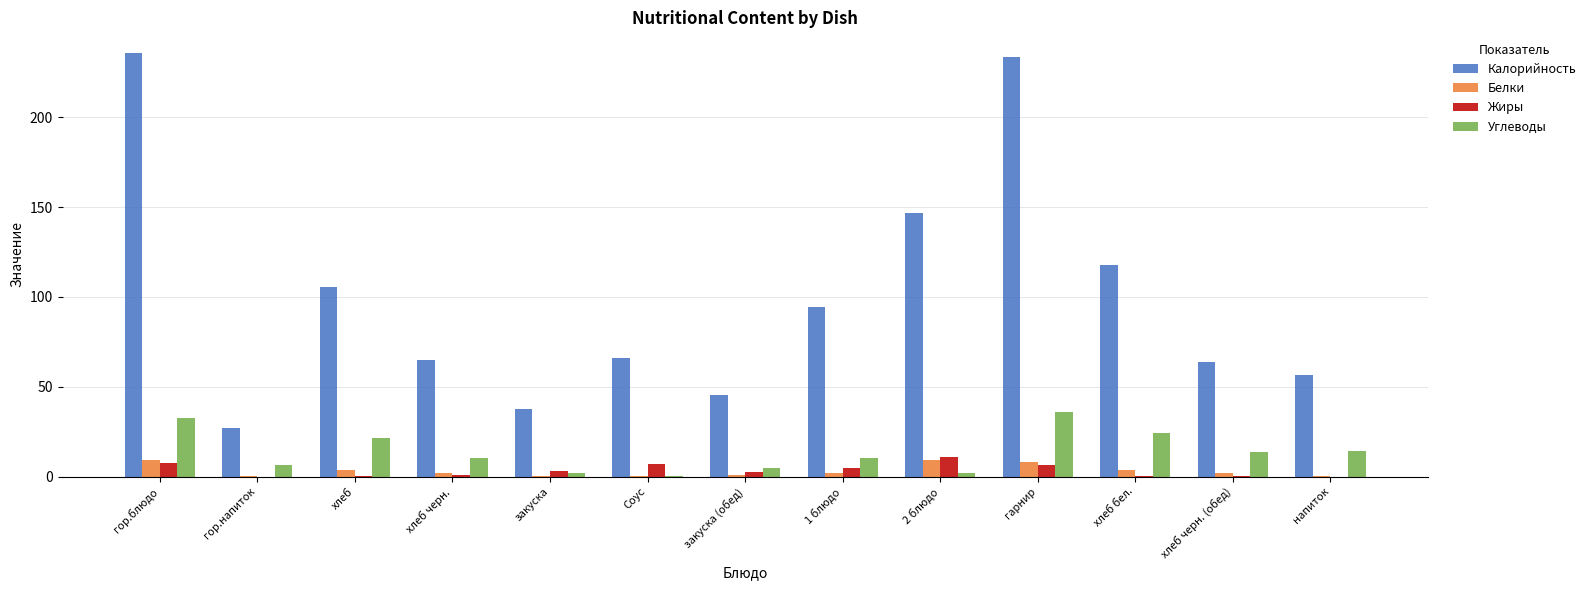

Which series changed the most between гарнир and хлеб черн. (обед)?

Калорийность